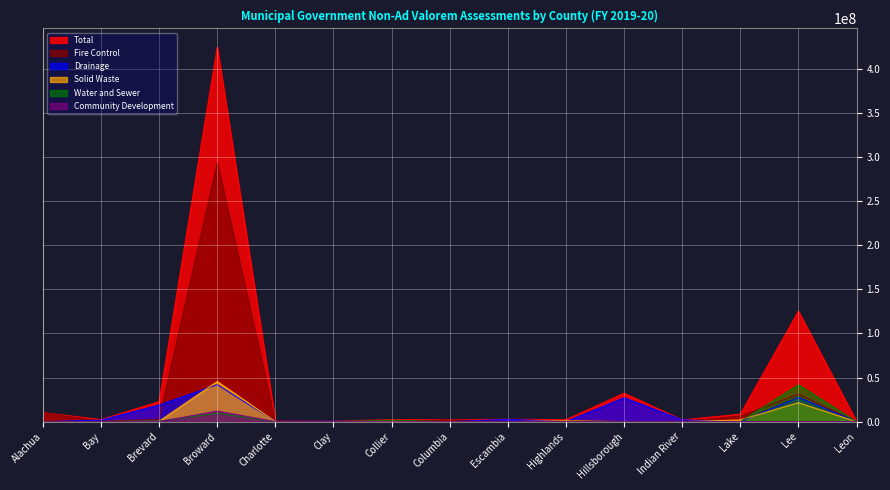

List the series in order of their peak value, lowest first.

Community Development, Water and Sewer, Drainage, Solid Waste, Fire Control, Total